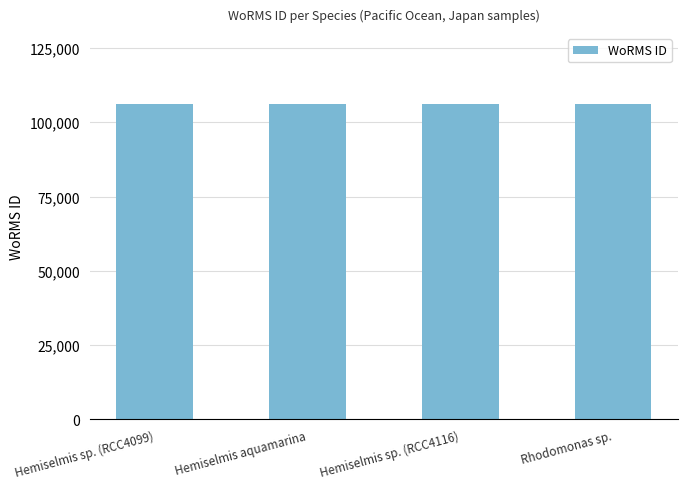

How many values are between 106287 and 106289?

4